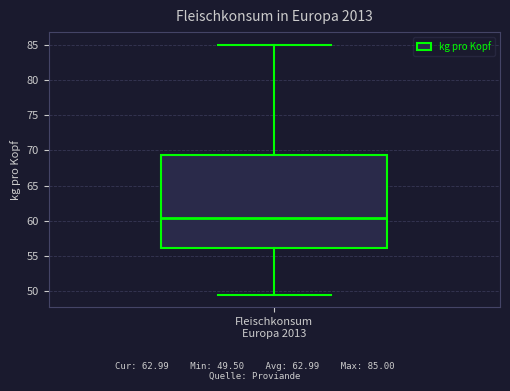

Transcribe this box plot: give where the median line is, the range the box spans, and where the two whiskers end, as read against the y-axis. The values are not printed on the chart, so give them approximately, as read against the axis.

median 60.5, box 56.0 to 69.5, whiskers 49.5 to 85.0